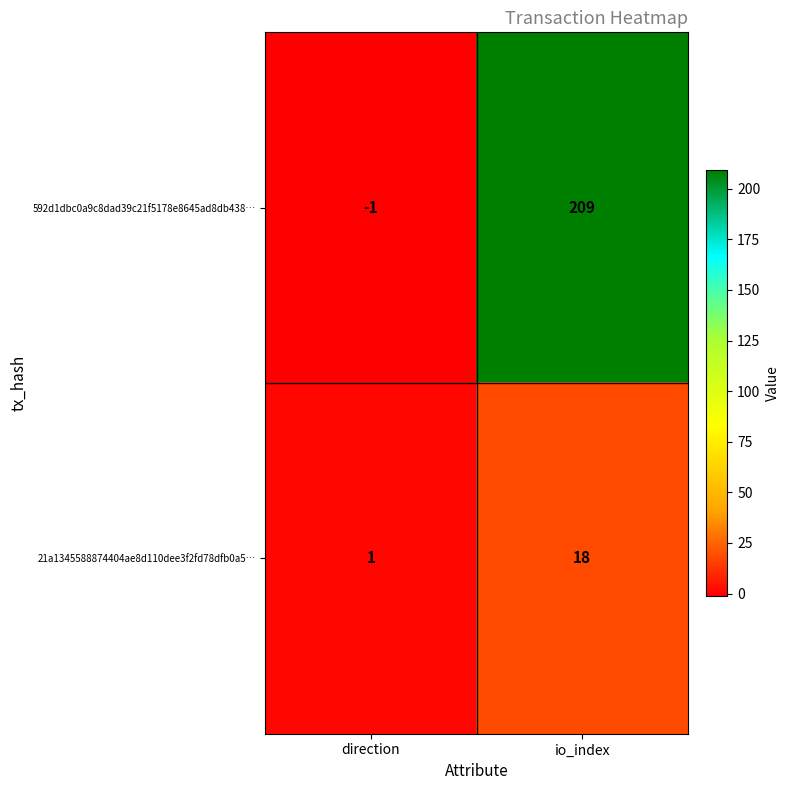

At which category is the sum across all series the highest?

io_index